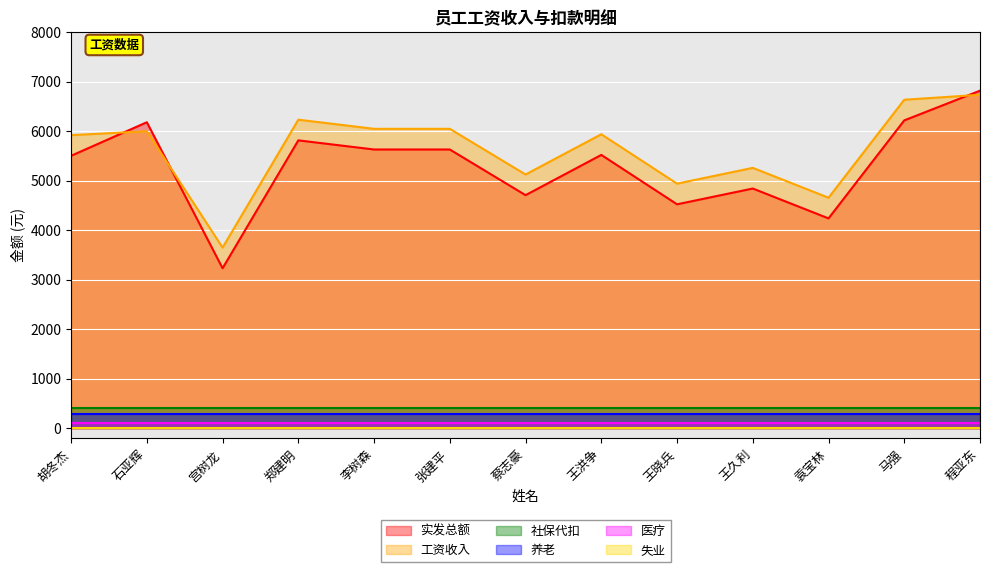

True or false: 失业 and 工资收入 cross at least once.

False